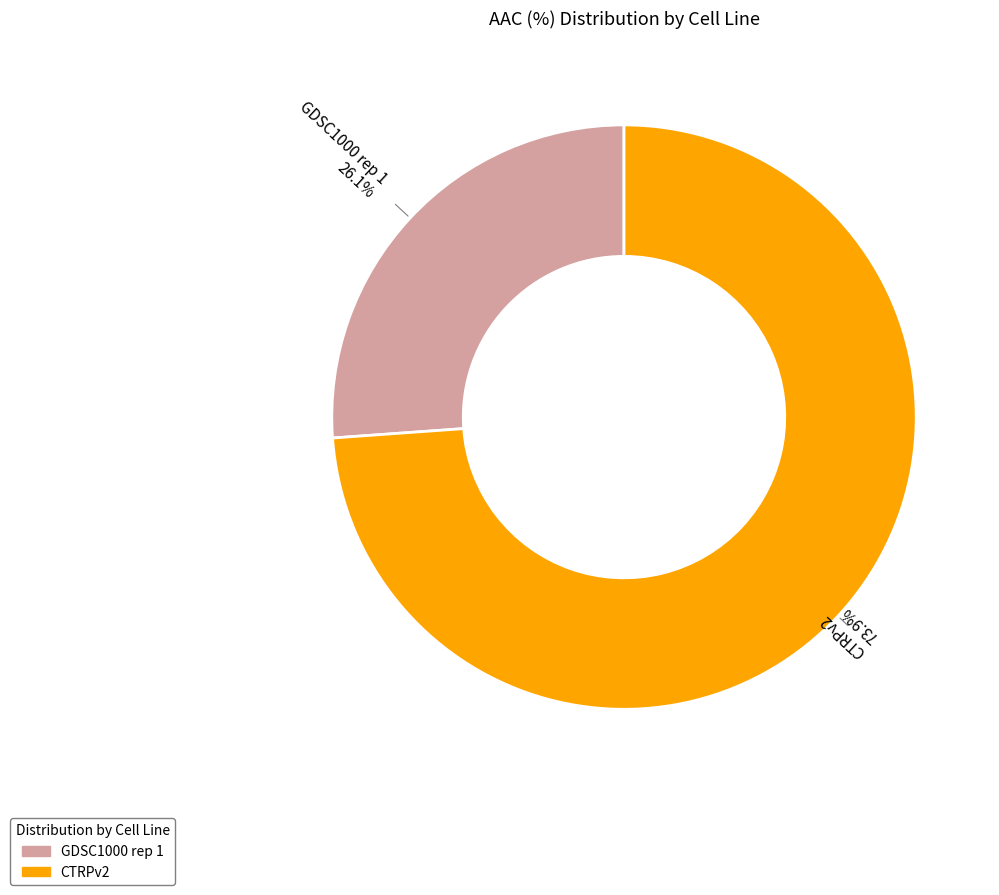

Does any single category account for the majority?

Yes